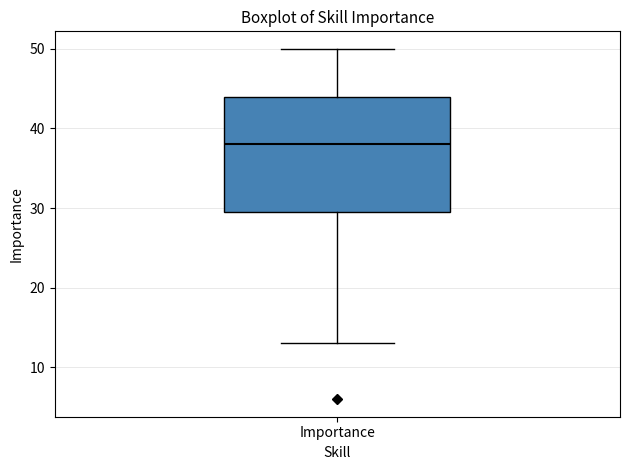

Read this box plot against the y-axis: the position of the median line, the range covered by the box, and the ends of both whiskers. The values are not printed on the chart, so give them approximately, as read against the axis.

median 38, box 30 to 44, whiskers 13 to 50